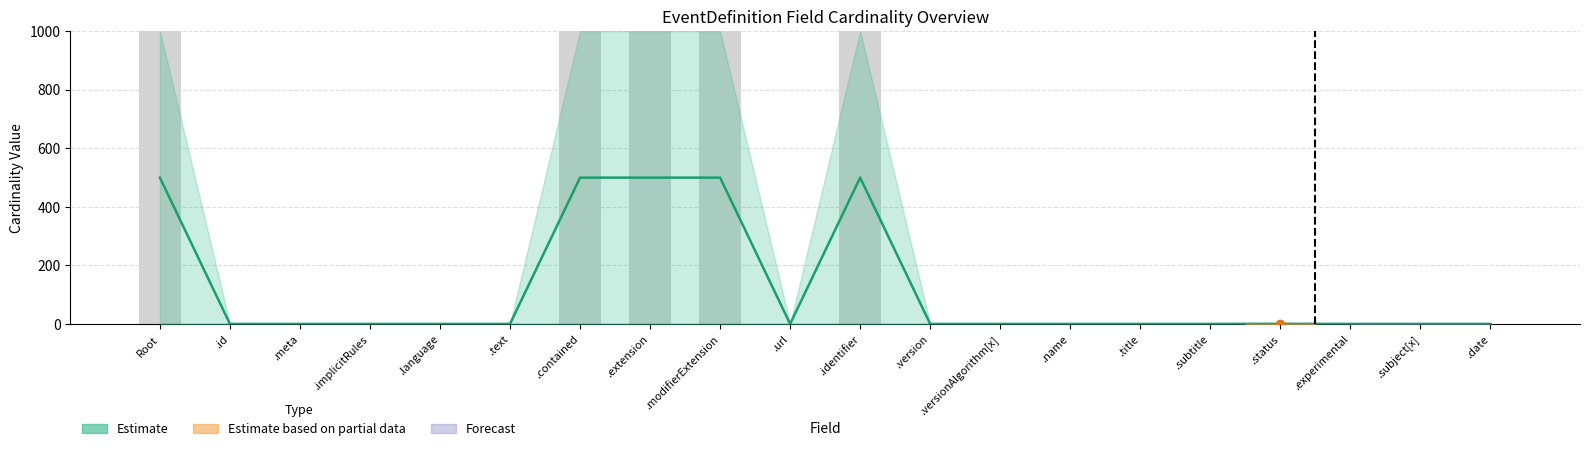

How many bars are there in total?

60